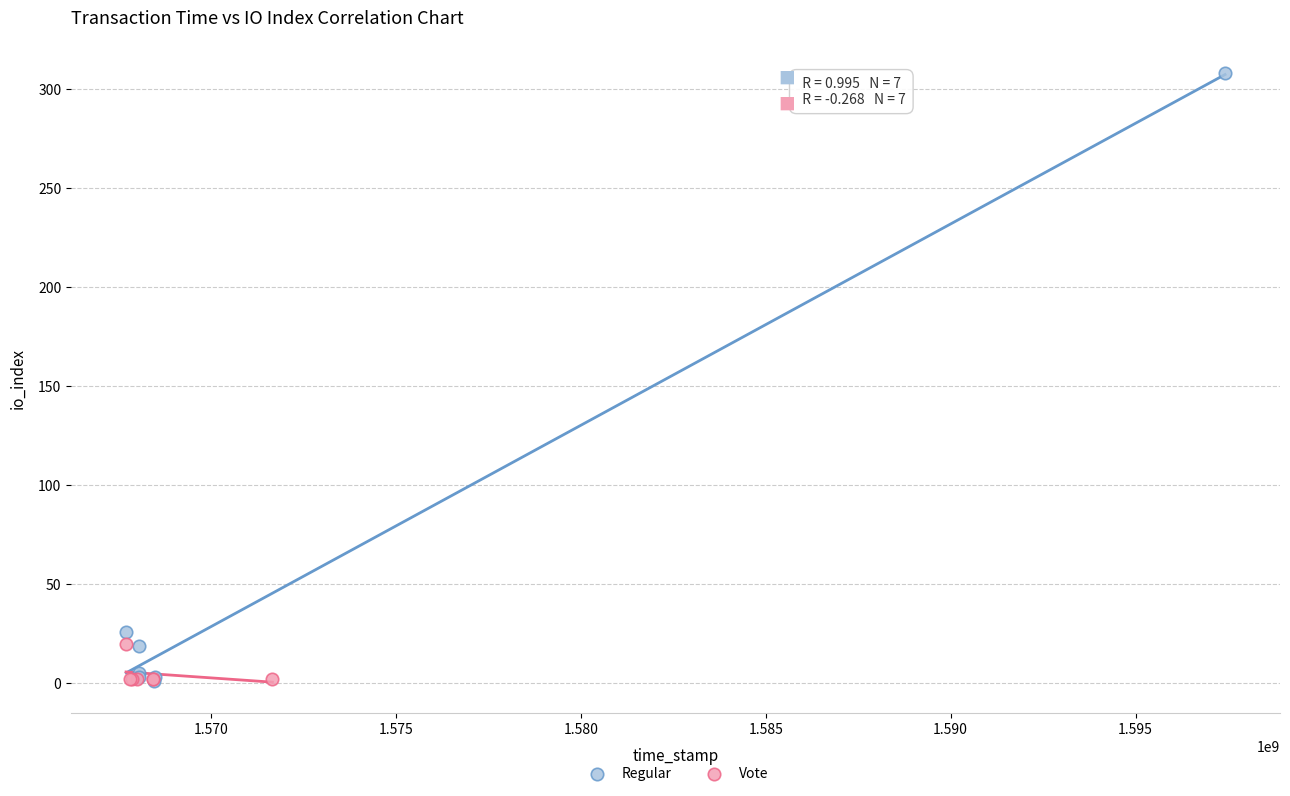

Which series reaches the maximum Y coordinate?

Regular